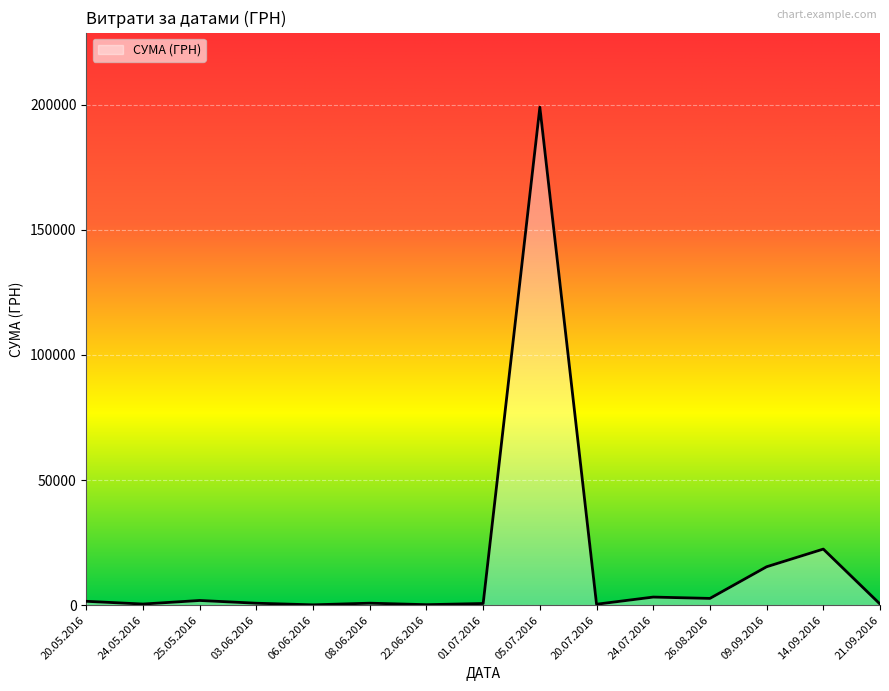

What is the maximum value shown in the chart?

199000.0